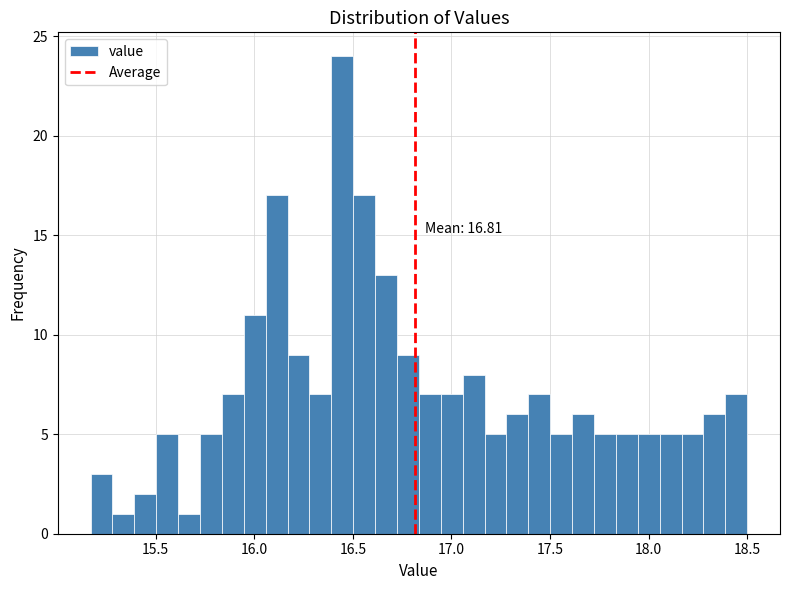

Read against the x-axis, roughly where is the centre of the tallest bar?

16.45